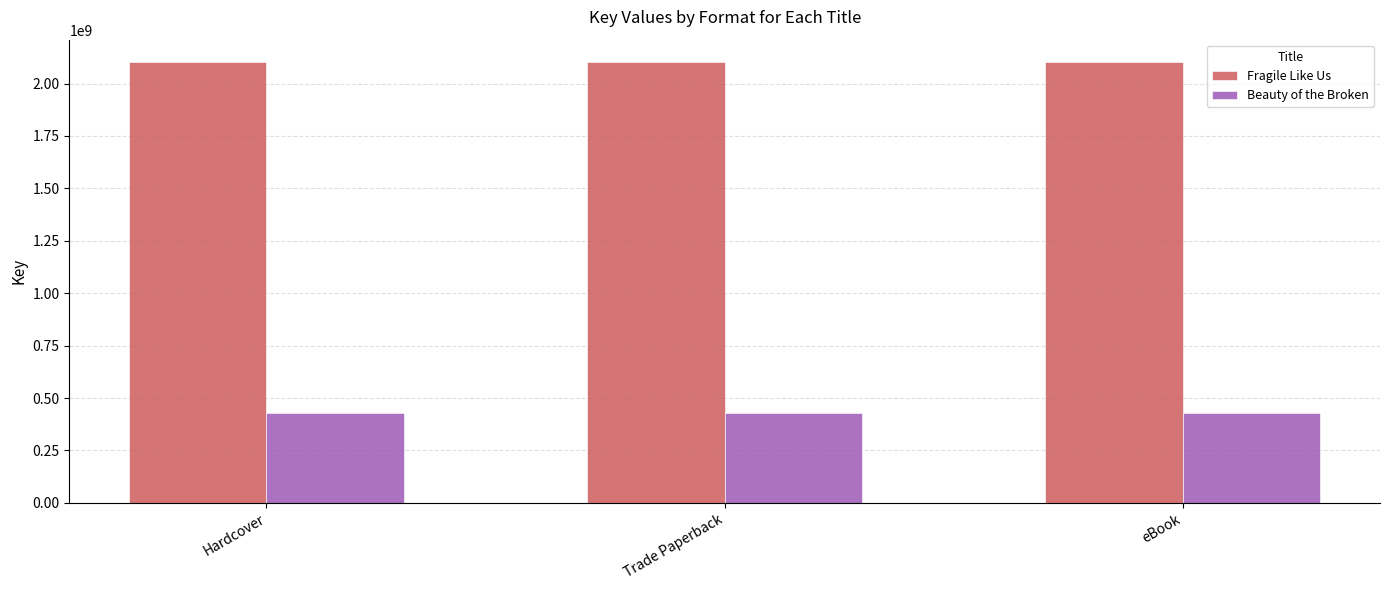

Read the Beauty of the Broken value at eBook.

428601363